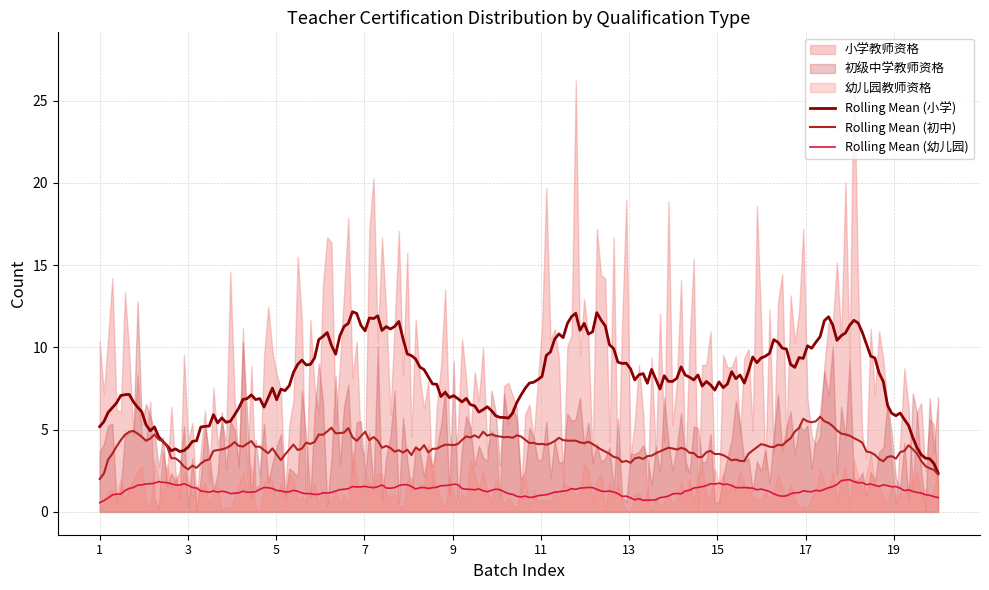

Rank the series by their maximum value, from highest to lowest.

小学教师资格, 初级中学教师资格, 幼儿园教师资格